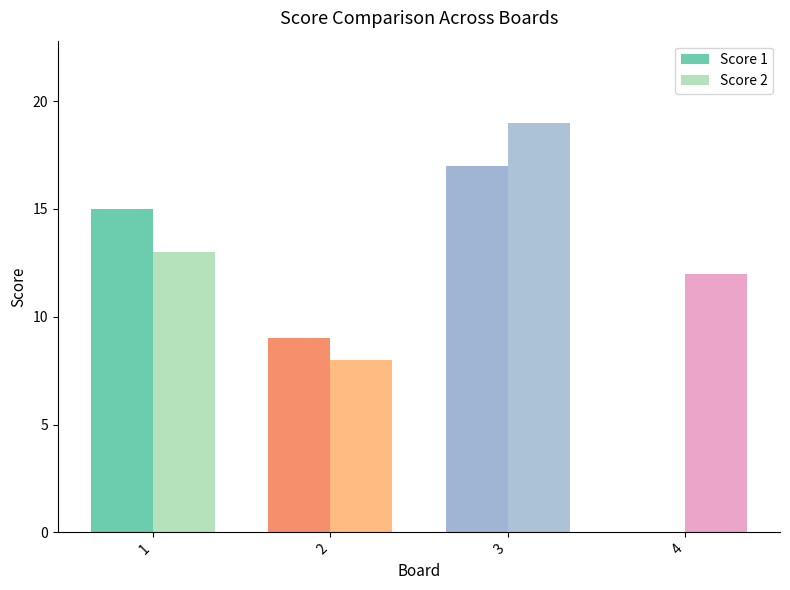

Which label corresponds to the largest value in the chart?

3